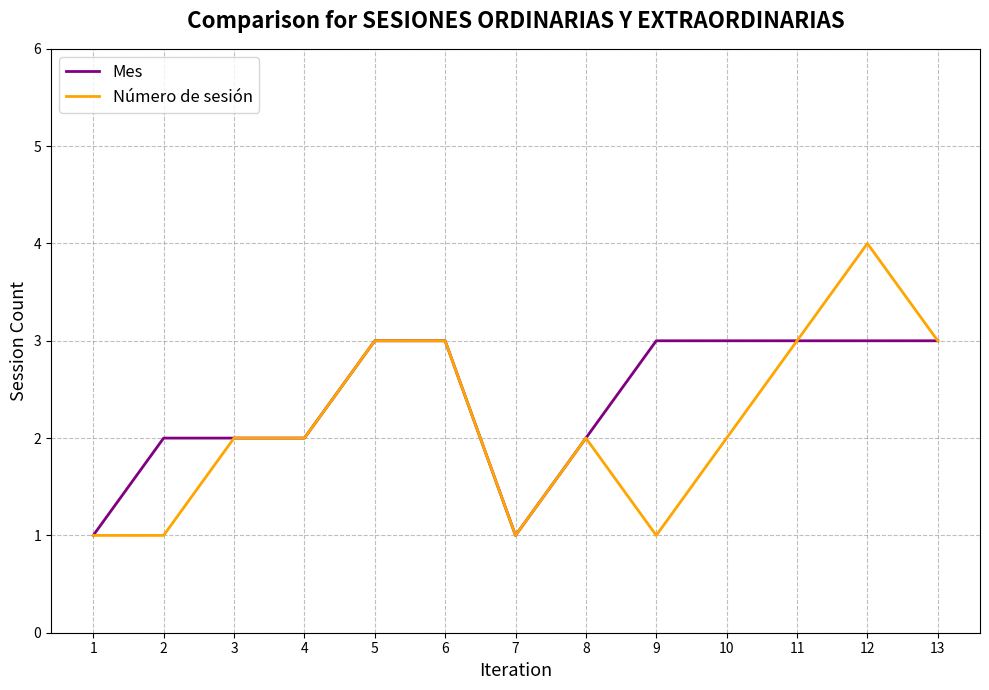

Is it true that Número de sesión equals 2 at 12?

False